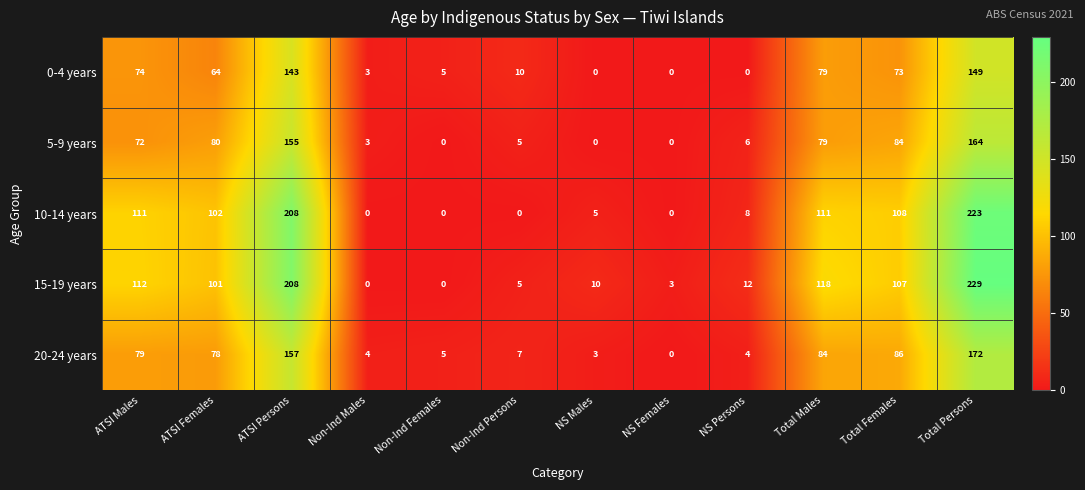

Where is 20-24 years nearest to the value 86?

Total Females